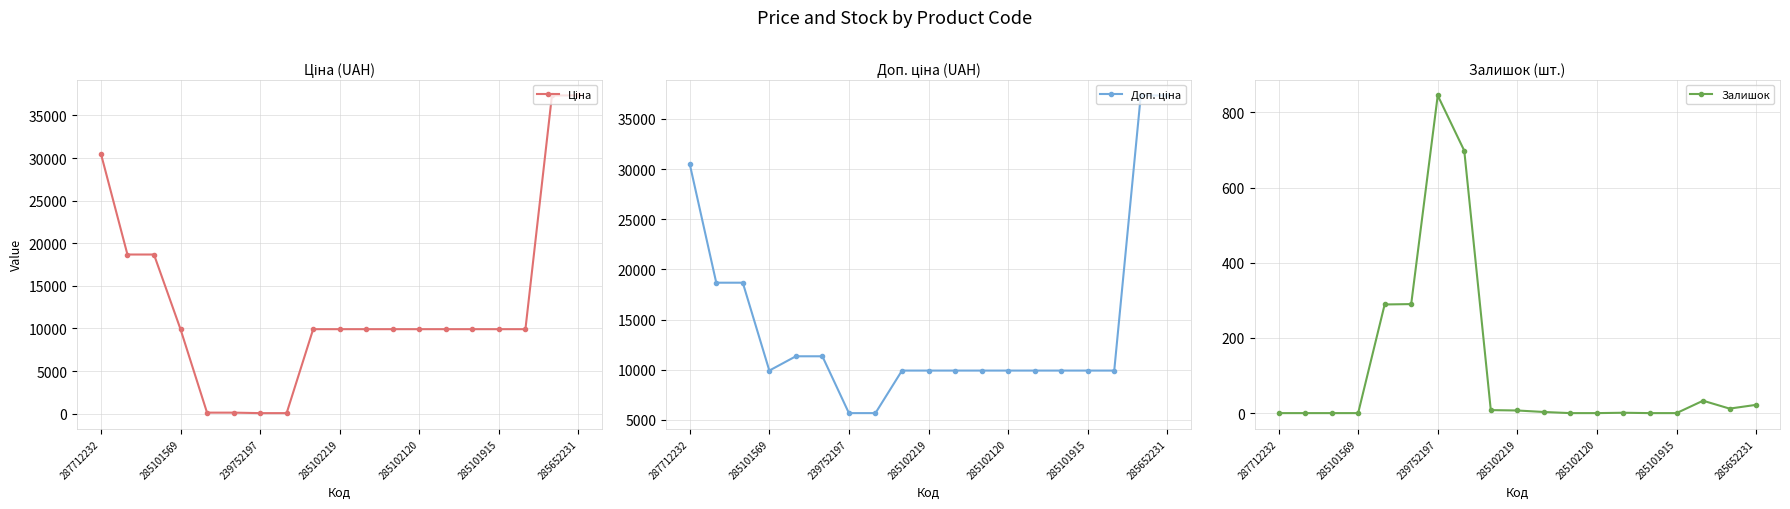

True or false: Залишок has more than 1 points higher than both neighbors.

True